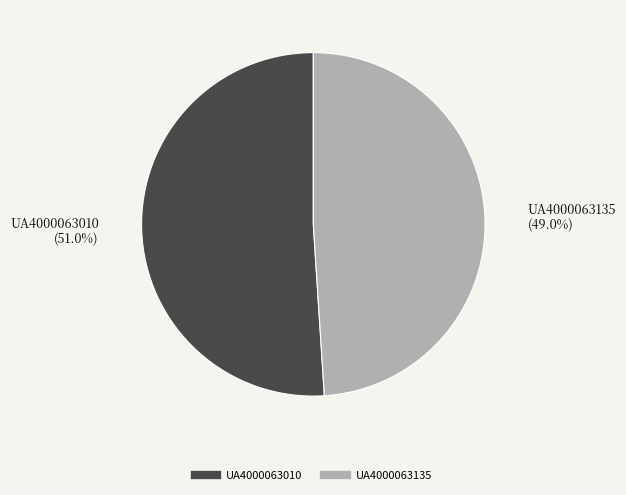

What is the ratio of the value at UA4000063135 to the value at UA4000063010?

1.0